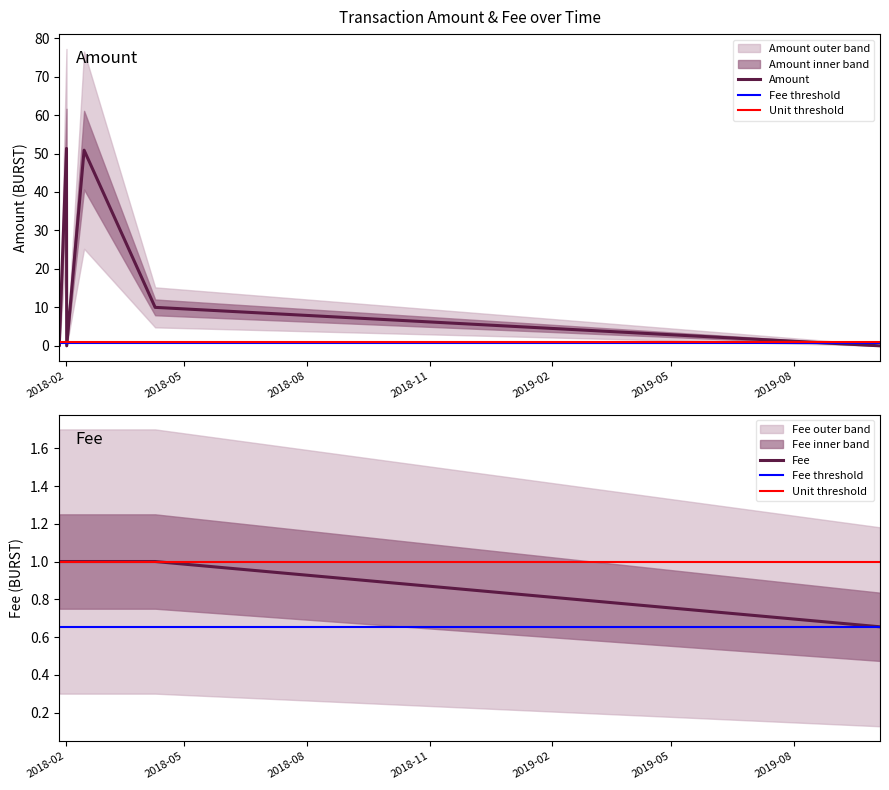

Rank the series by their average value, from highest to lowest.

Amount, Fee